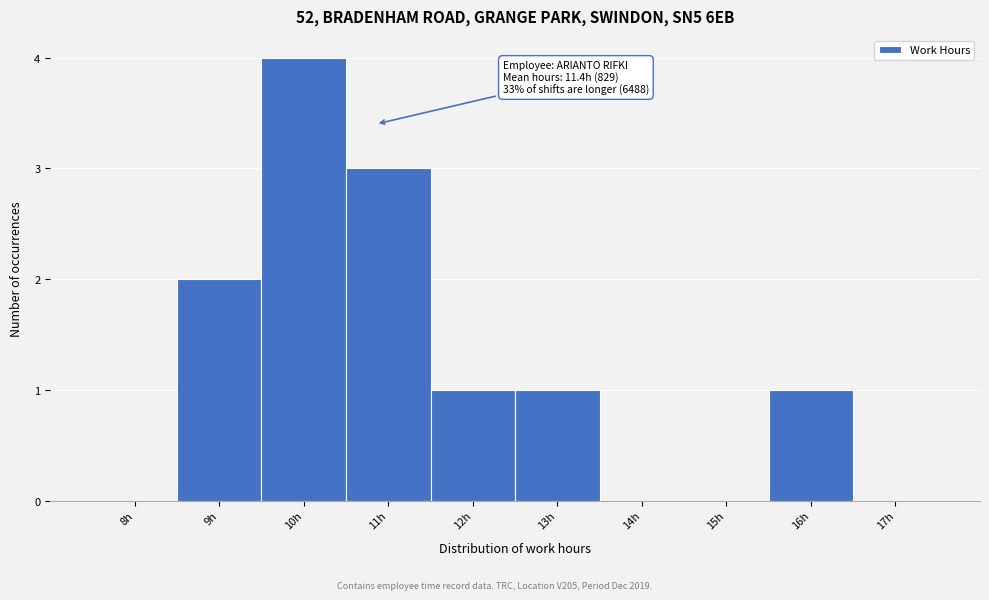

Reading left to right, list all the values displayed in this chart.

8h=0	9h=2	10h=4	11h=3	12h=1	13h=1	14h=0	15h=0	16h=1	17h=0